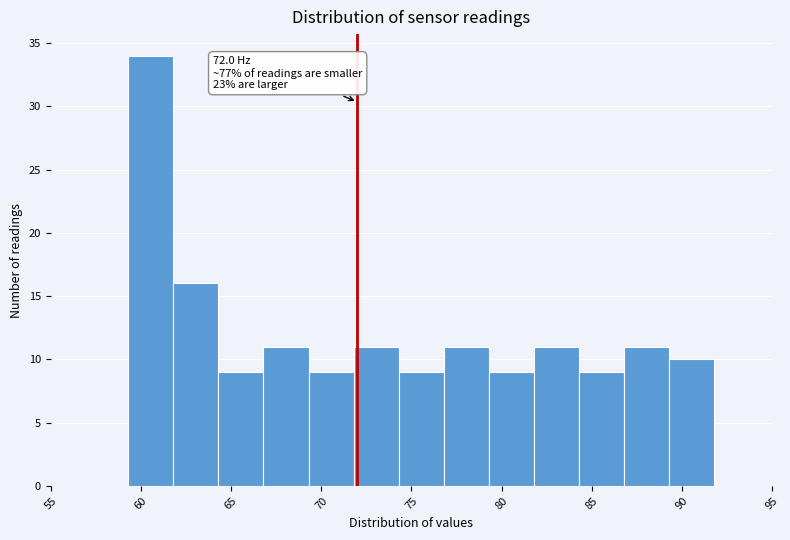

Over which range of the x-axis is the bar tallest?

59.3 to 61.8